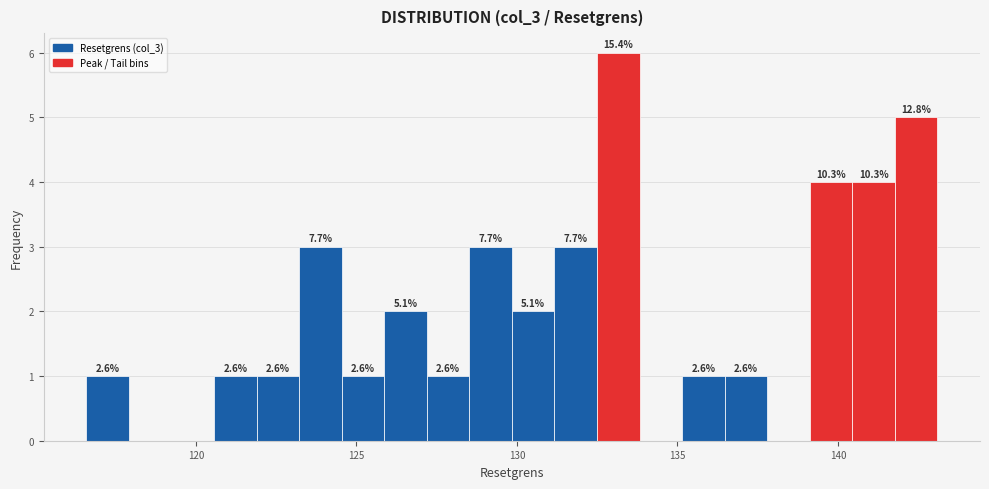

Around what value on the x-axis is the tallest bar? Give the approximate position of its centre, as read against the axis.

133.0